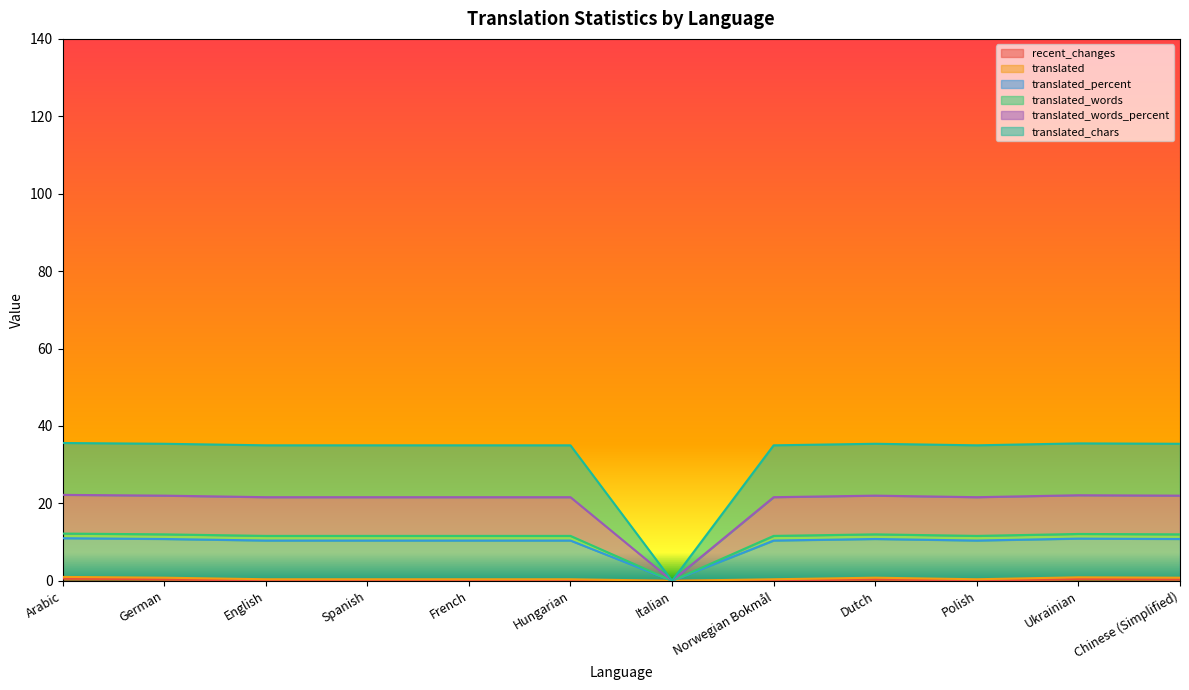

What is the total value across all series at Polish?

78.6